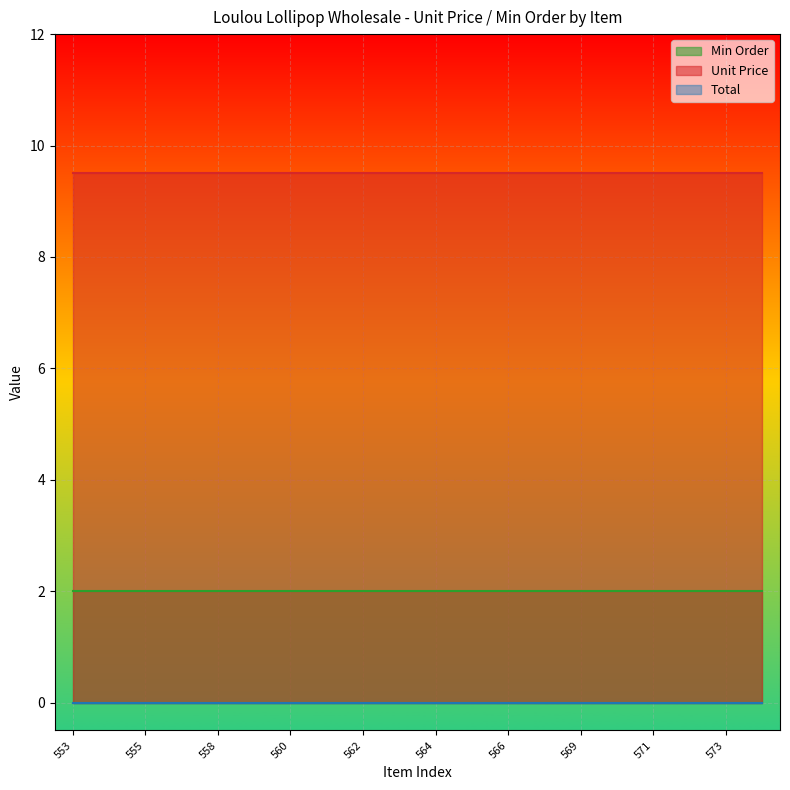

How many lines are shown in the chart?

3